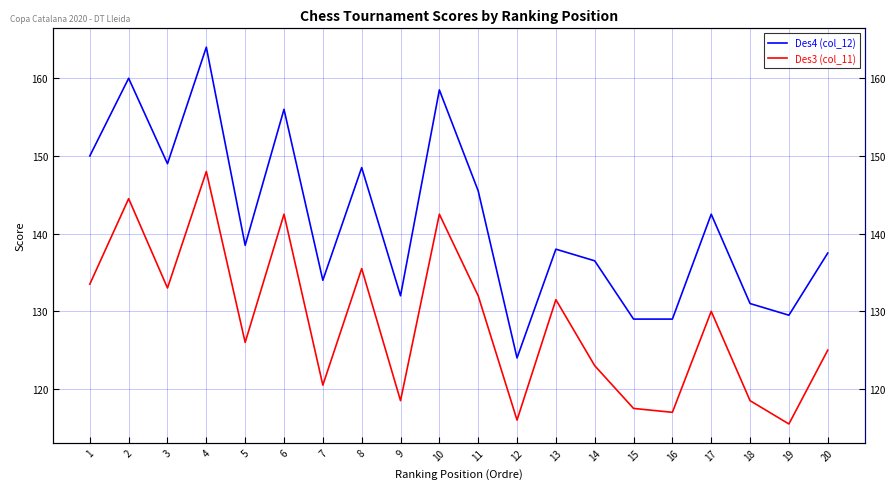

What are all the series names shown in the legend?

Des4 (col_12), Des3 (col_11)